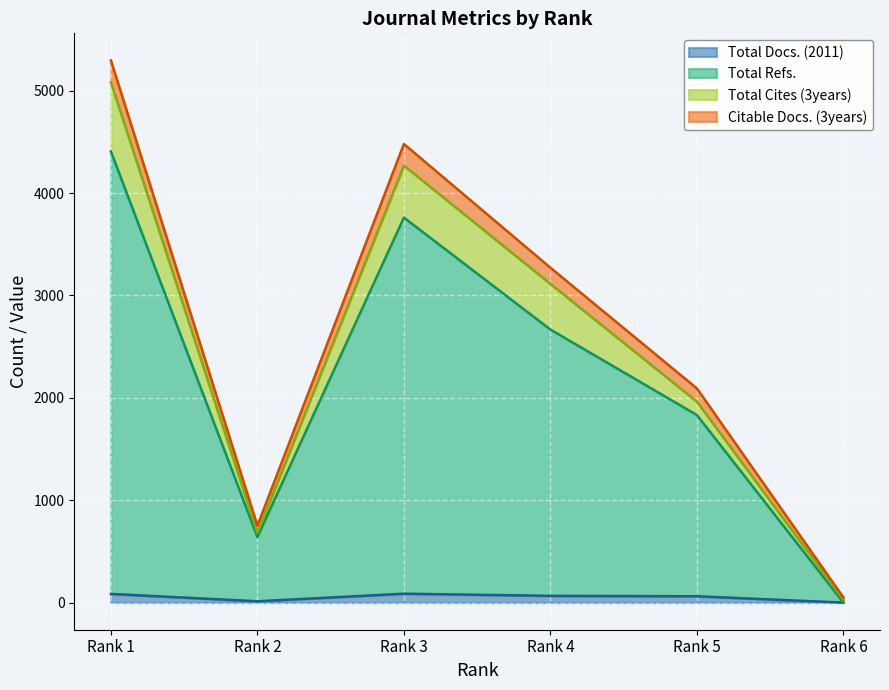

What is the greatest value displayed?

5295